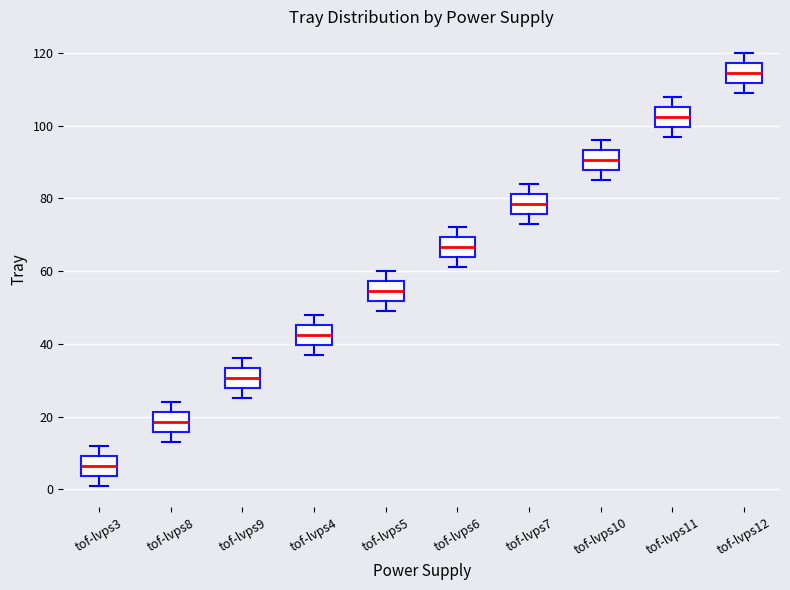

Which box has the lowest median line?

tof-lvps3